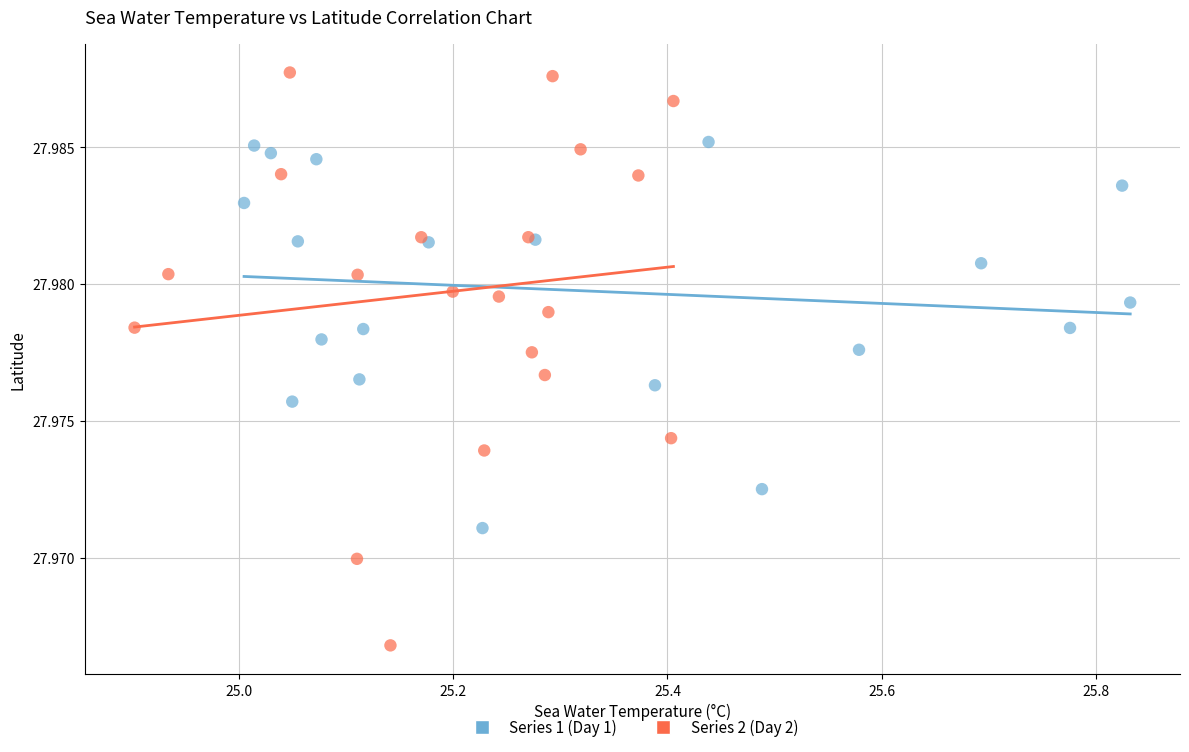

Which series reaches the maximum Y coordinate?

Series 2 (Day 2)